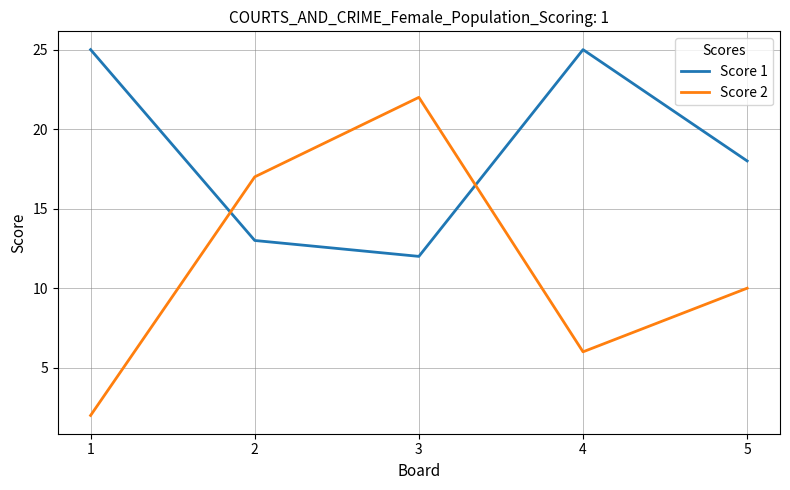

Is it true that Score 1 equals 12 at 3?

True